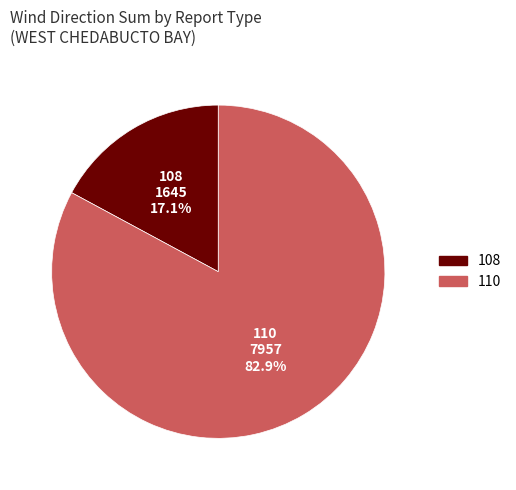

How many slices are in this pie chart?

2